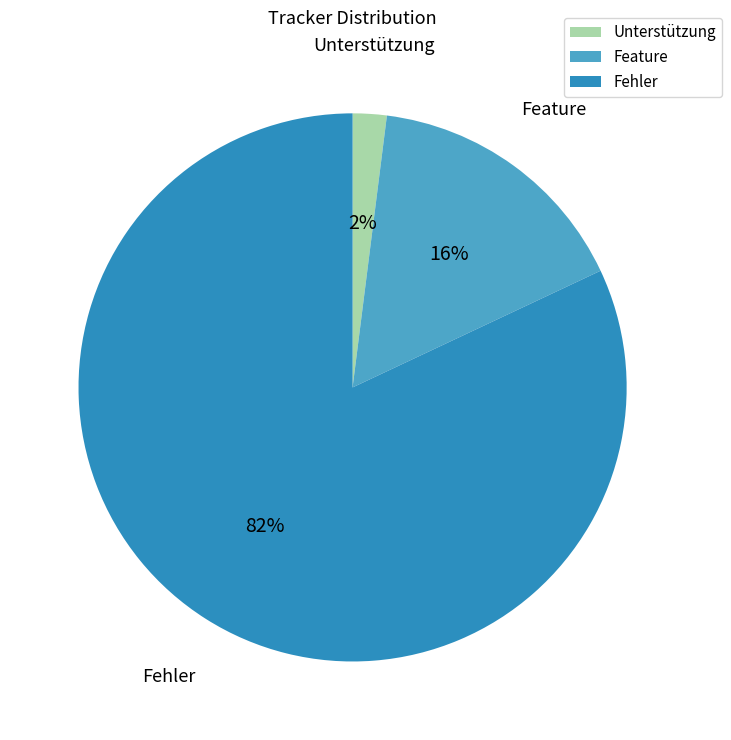

Which has a higher value, Fehler or Unterstützung?

Fehler